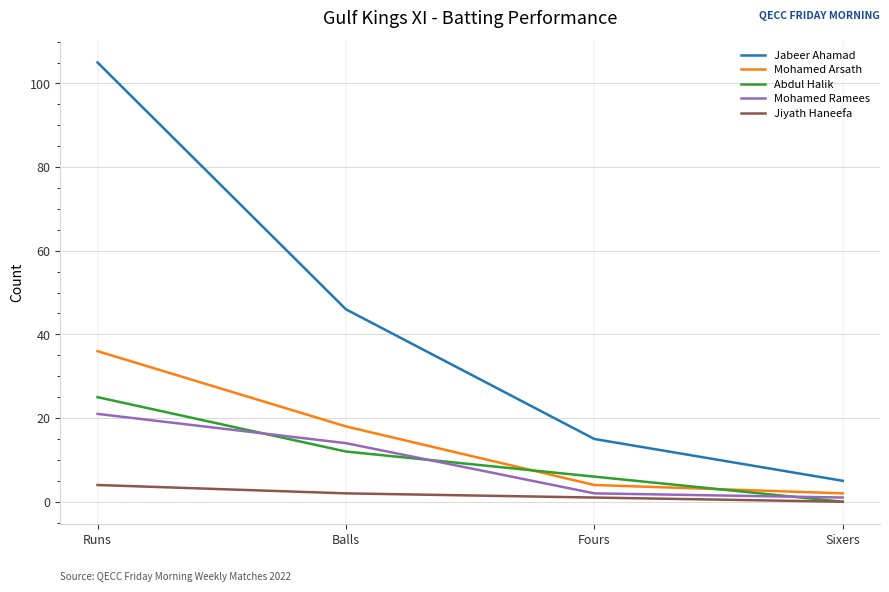

Reading left to right, what are all the values shown in this chart?

Jabeer Ahamad: Runs=105	Balls=46	Fours=15	Sixers=5
Mohamed Arsath: Runs=36	Balls=18	Fours=4	Sixers=2
Abdul Halik: Runs=25	Balls=12	Fours=6	Sixers=0
Mohamed Ramees: Runs=21	Balls=14	Fours=2	Sixers=1
Jiyath Haneefa: Runs=4	Balls=2	Fours=1	Sixers=0